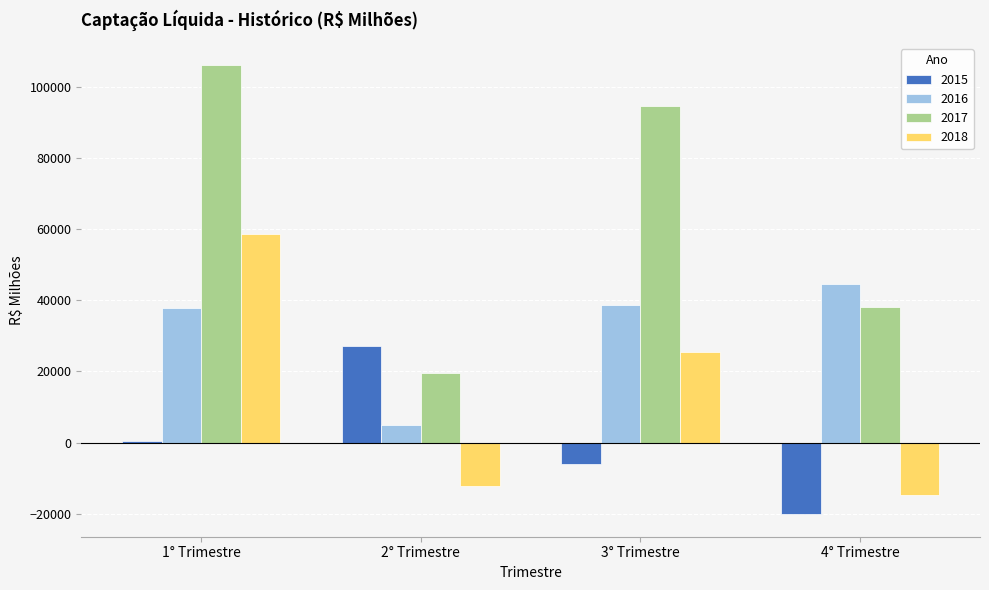

Reading left to right, what are all the values shown in this chart?

2015: 1° Trimestre=402.3	2° Trimestre=27232.7	3° Trimestre=-5976.1	4° Trimestre=-20186.0
2016: 1° Trimestre=37976.2	2° Trimestre=4840.5	3° Trimestre=38712.8	4° Trimestre=44594.0
2017: 1° Trimestre=106060.7	2° Trimestre=19433.2	3° Trimestre=94711.0	4° Trimestre=38026.5
2018: 1° Trimestre=58546.7	2° Trimestre=-12322.0	3° Trimestre=25342.9	4° Trimestre=-14751.7